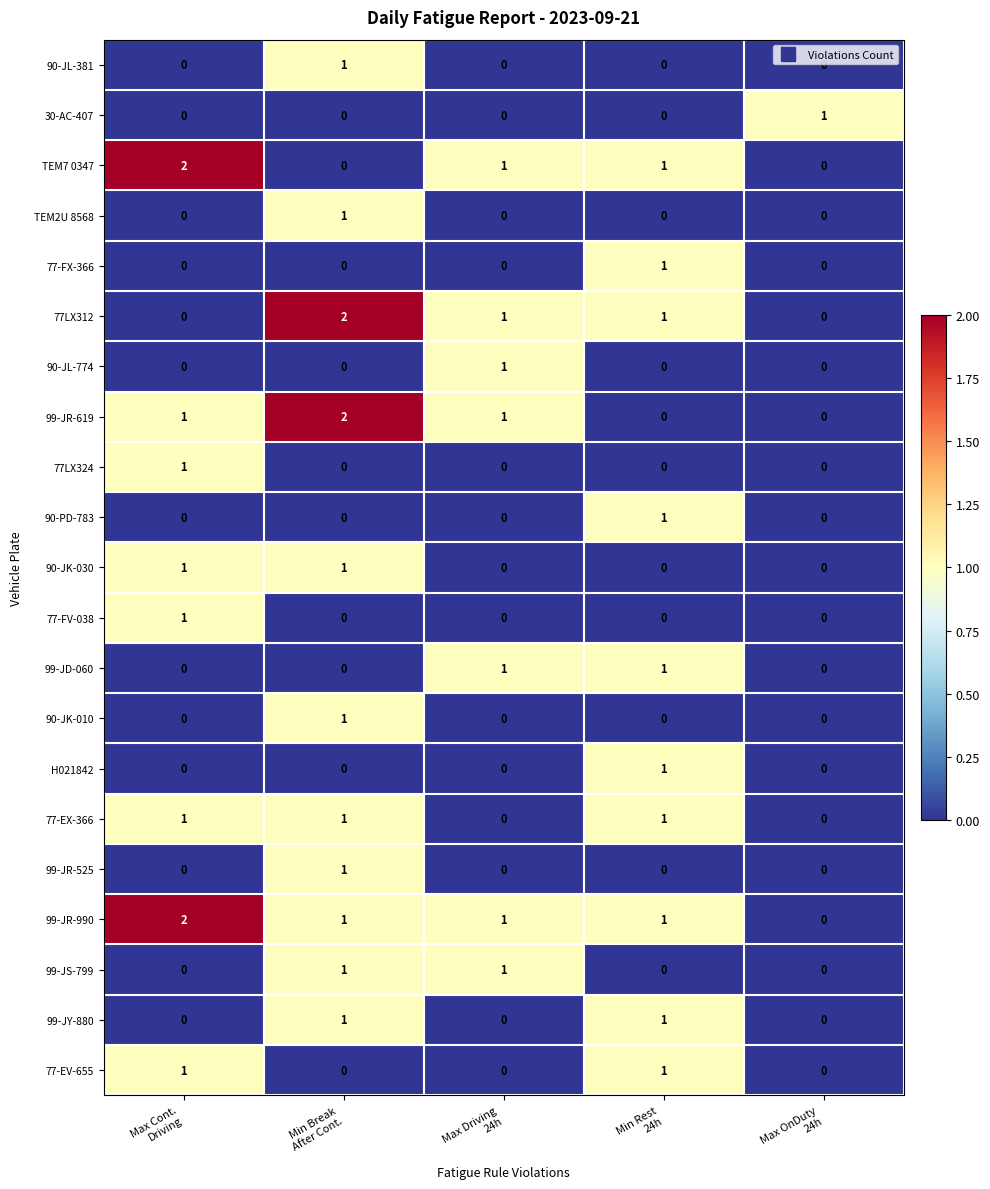

Count the H021842 values in the range 0 to 1.

5